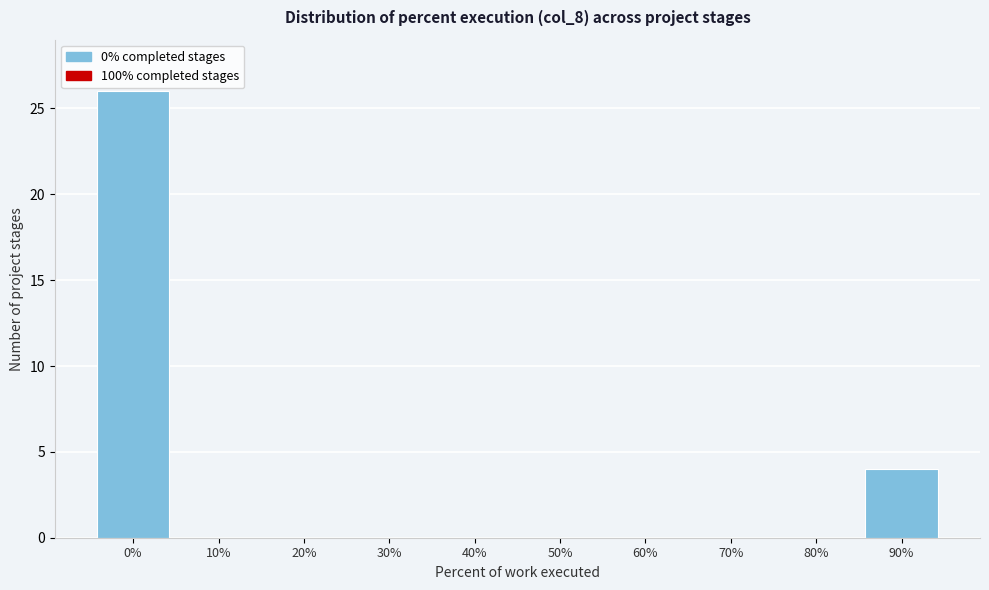

Reading left to right, transcribe all the data shown in this chart.

0%=26	10%=0	20%=0	30%=0	40%=0	50%=0	60%=0	70%=0	80%=0	90%=4